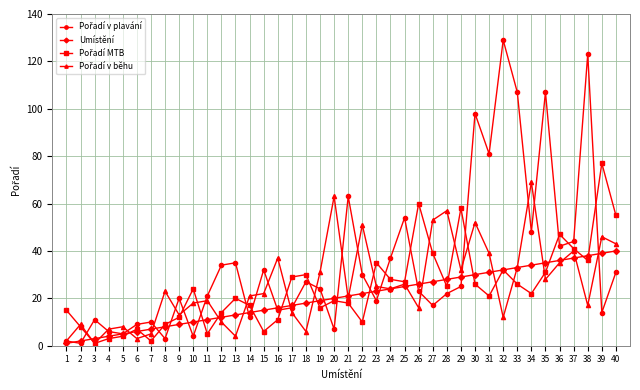

How many series are shown in this chart?

4